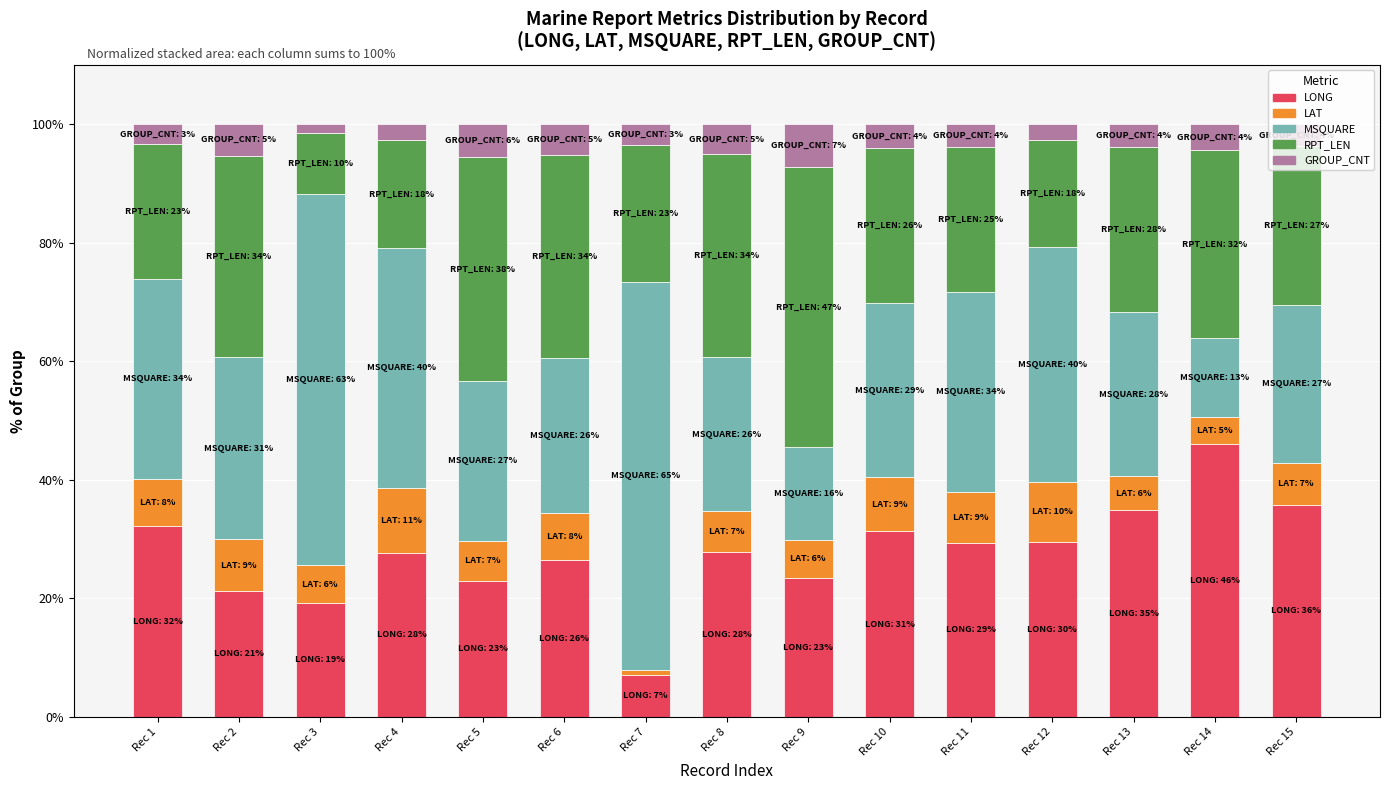

What is the difference between the maximum and second lowest values in the LONG series?

26.8